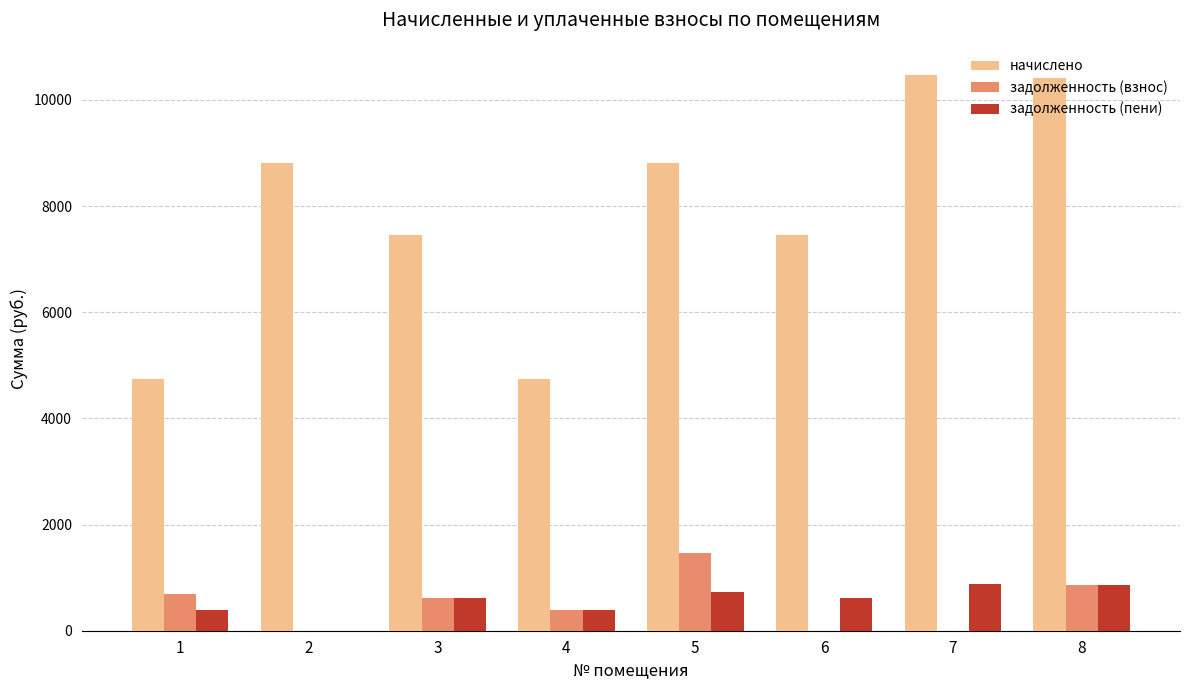

What is the maximum value for начислено?

10477.6